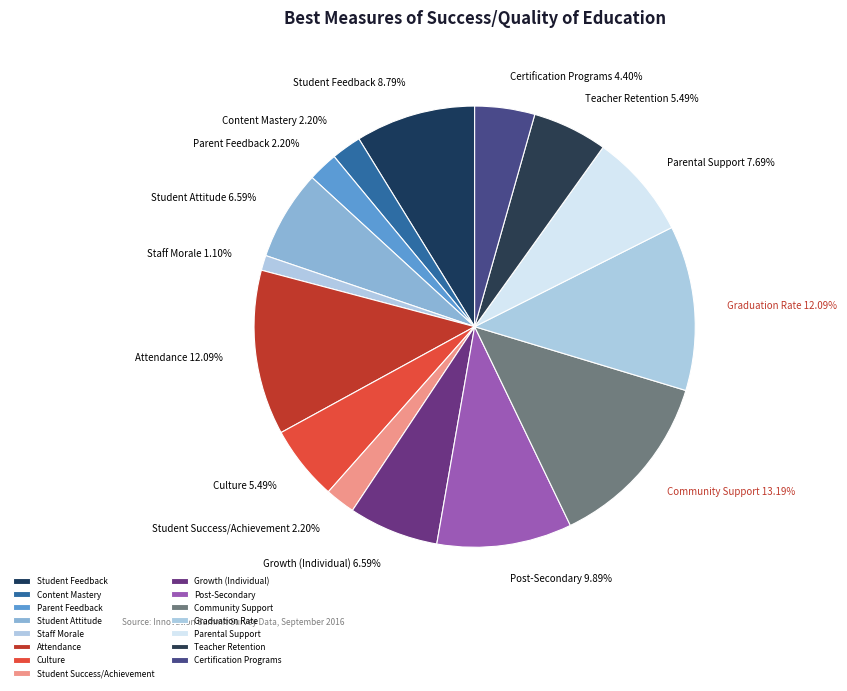

Is the sum of Attendance and Community Support greater than half?

No